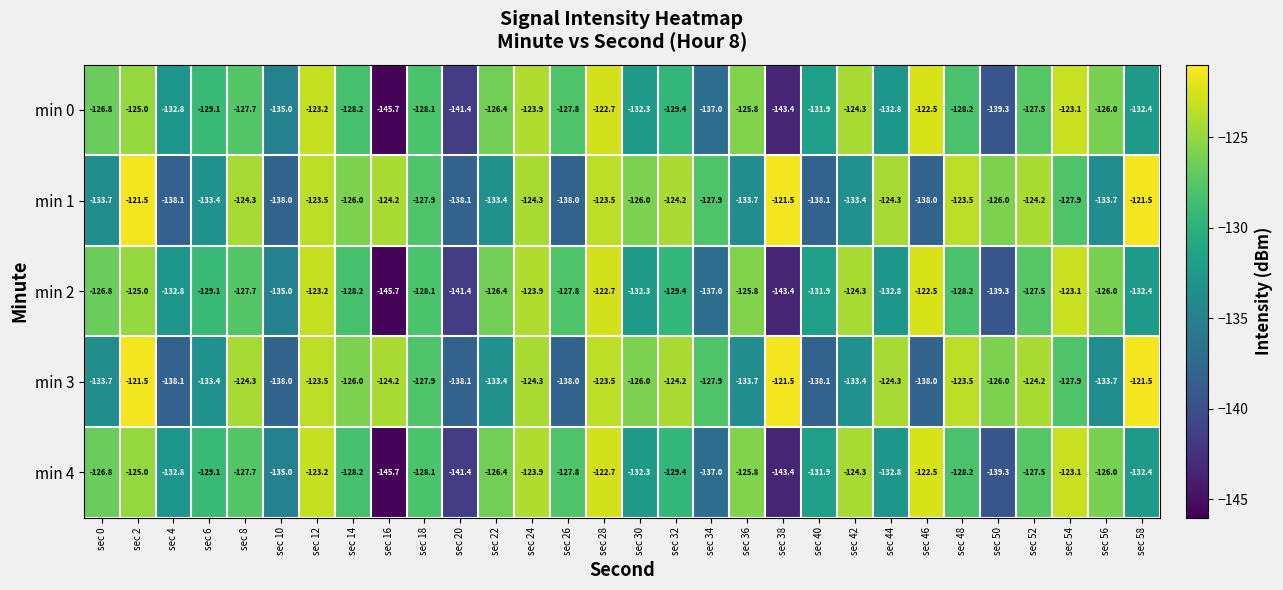

What is the difference between the maximum and minimum values in the min 4 series?

23.2